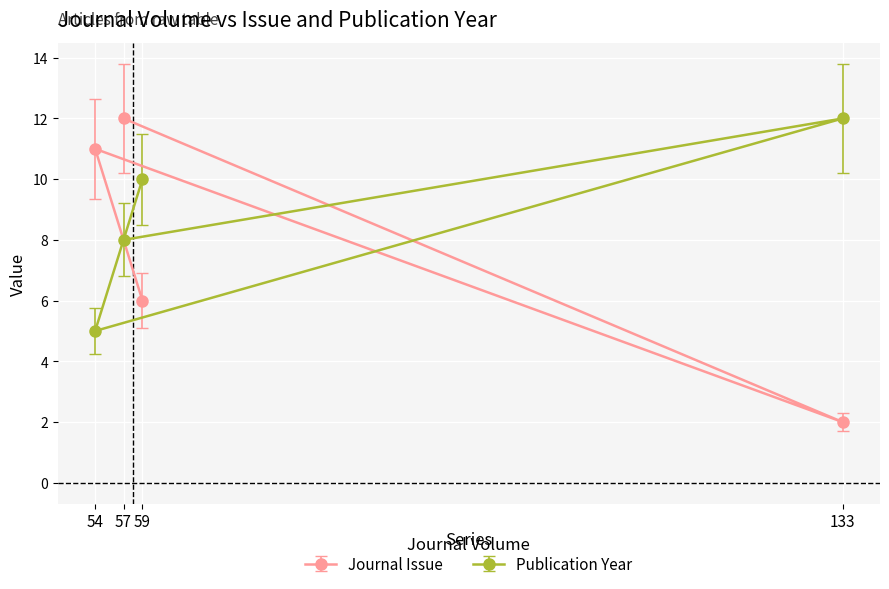

Is the value of Journal Issue at 133 greater than the value of Publication Year at 133?

No